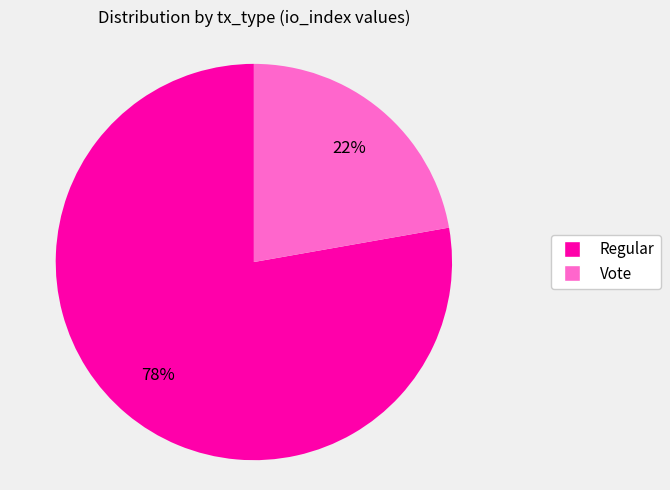

What percentage is the Regular slice, to the nearest percent?

78%